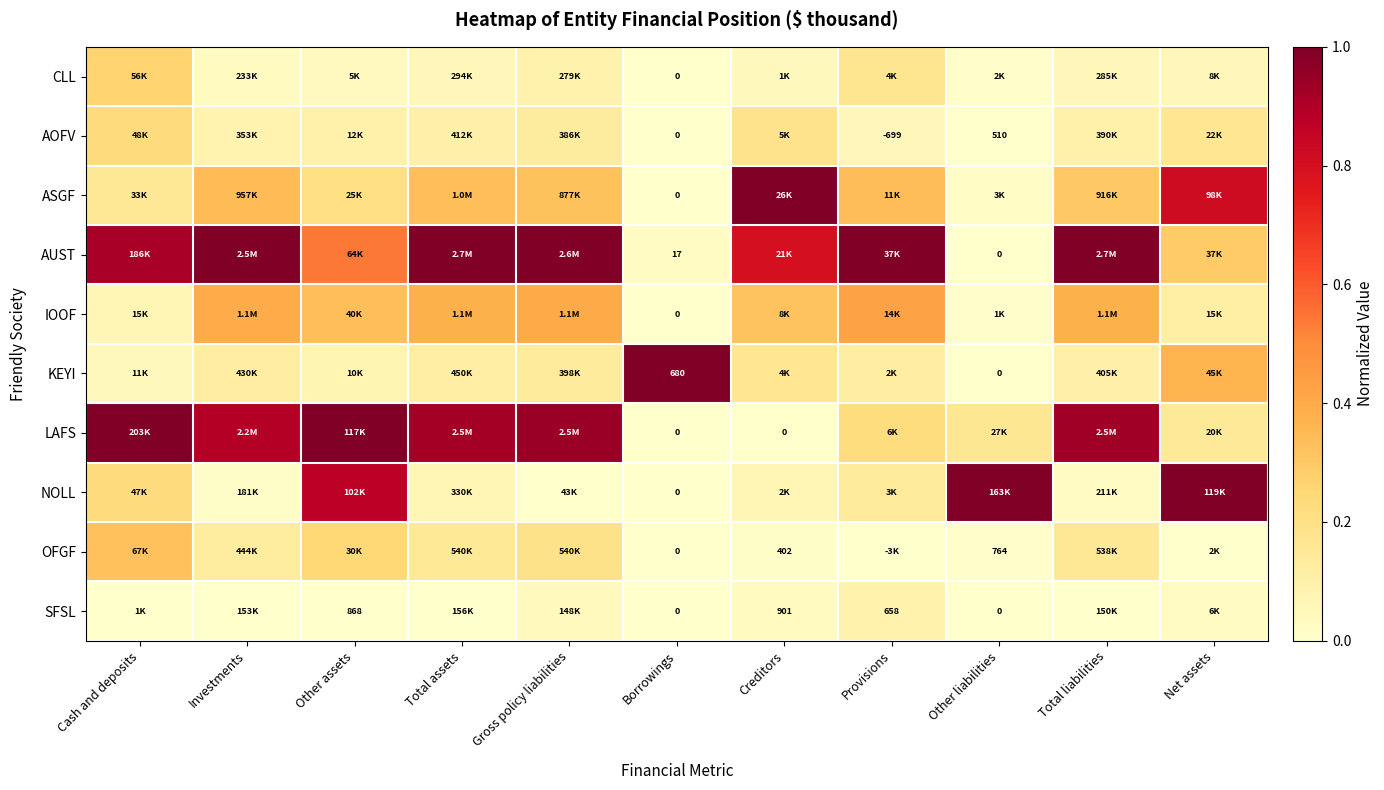

Is the value of NOLL at Borrowings greater than the value of SFSL at Creditors?

No